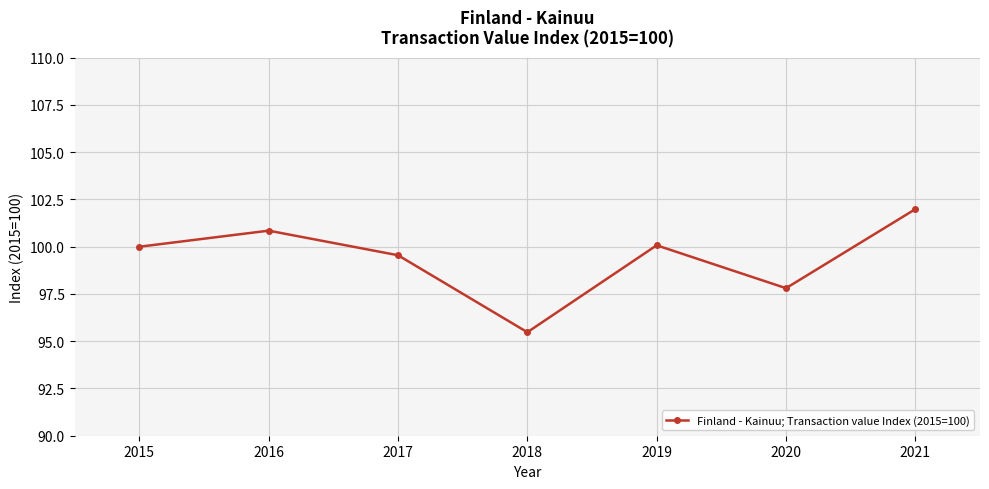

What is the value of the 3rd point from the left?

99.5